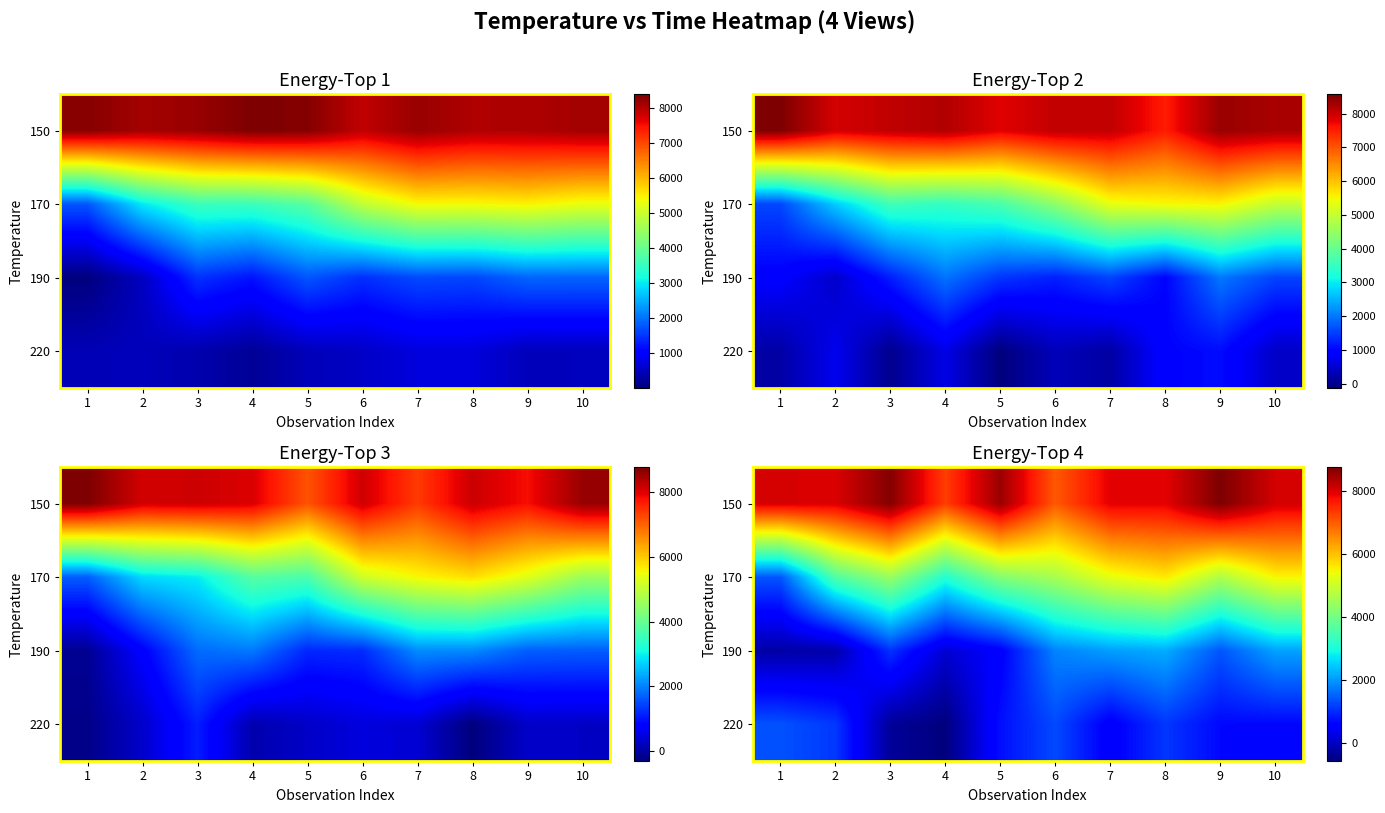

How many data points does each series have?

10